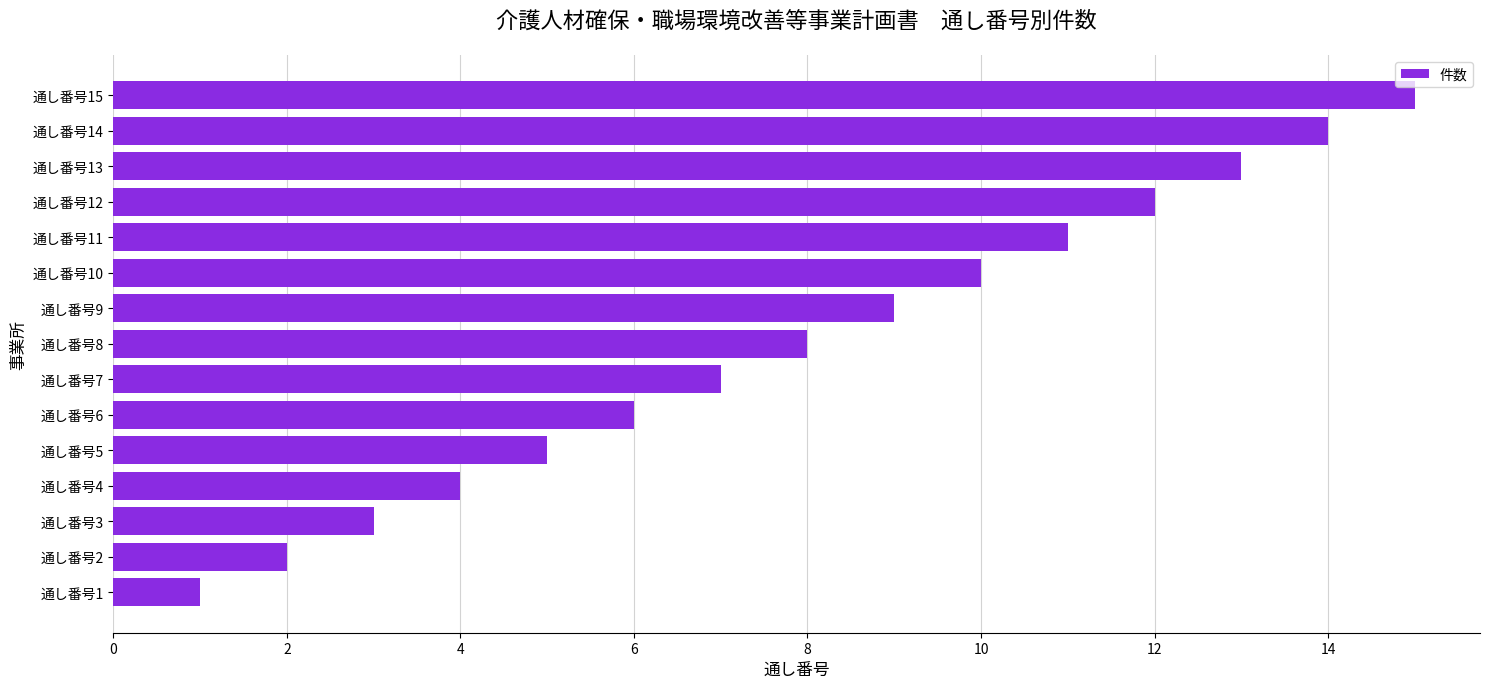

The value at 通し番号7 is 12. True or false?

False